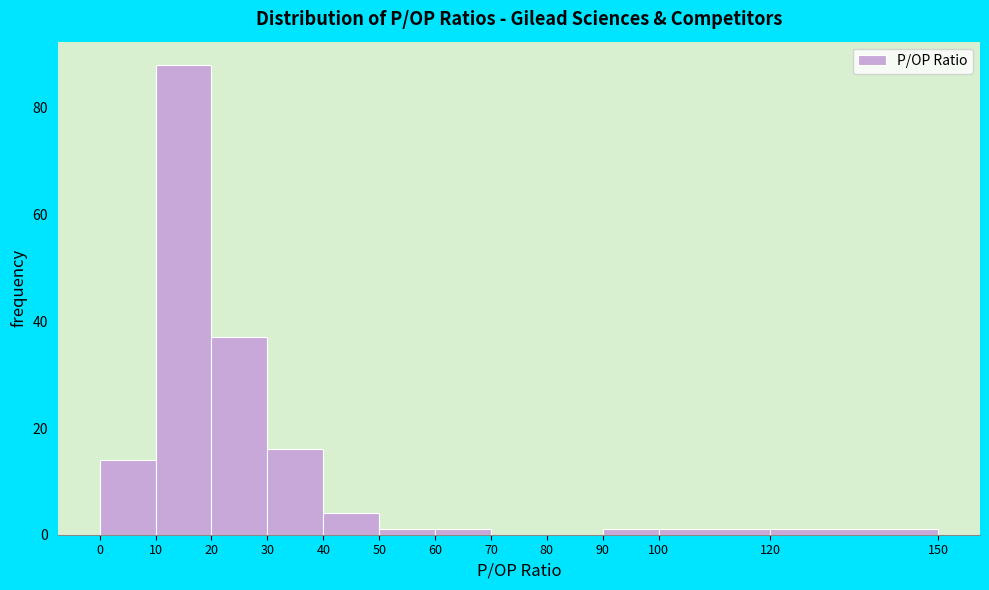

Reading left to right, transcribe this chart: for each bar, give the range it covers on the x-axis and its height. The values are not printed on the chart, so give them approximately, as read against the axis.

0 to 10: 14
10 to 20: 88
20 to 30: 38
30 to 40: 16
40 to 50: 4
50 to 60: under 2
60 to 70: under 2
70 to 80: 0
80 to 90: 0
90 to 100: under 2
100 to 120: under 2
120 to 150: under 2